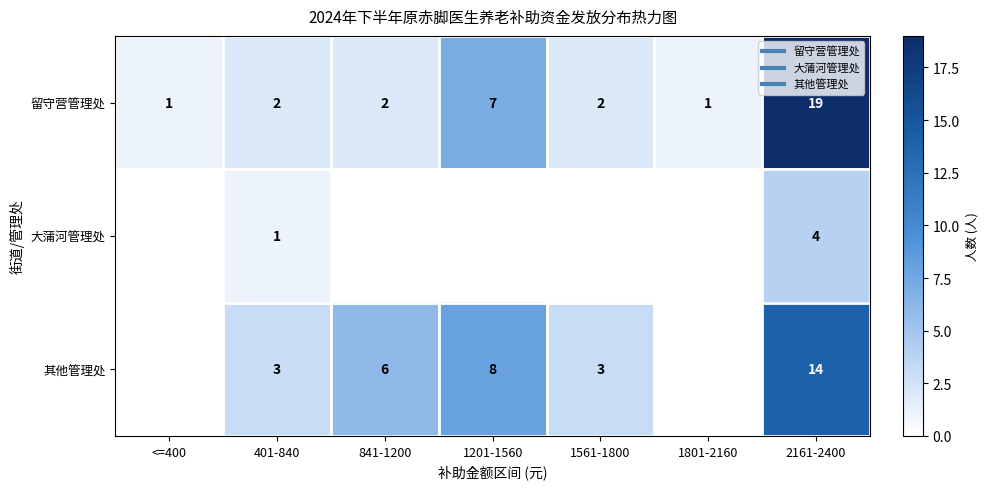

At which label does 其他管理处 reach its peak?

2161-2400